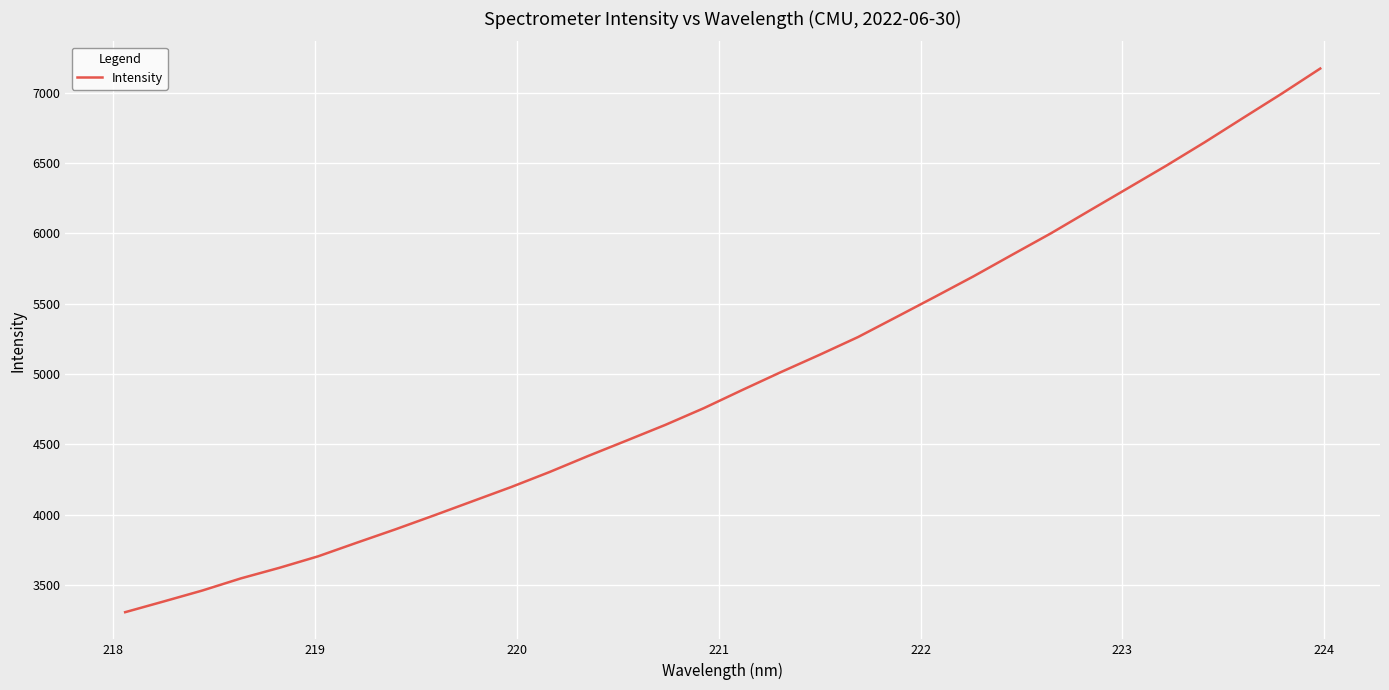

What is the greatest value displayed?

7170.8